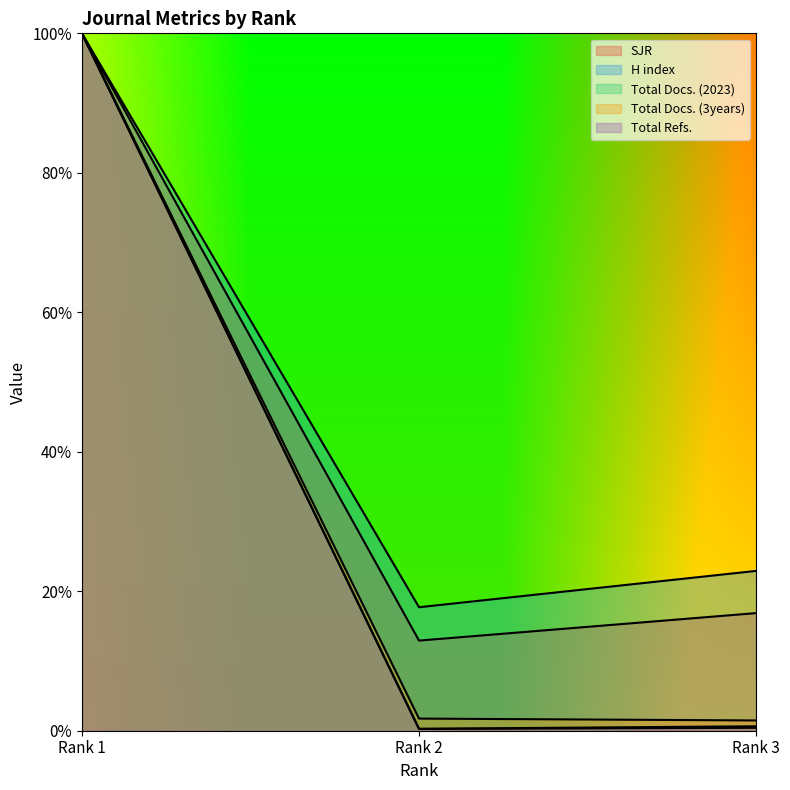

What is the difference between the maximum and second lowest values in the Total Docs. (2023) series?

1.0